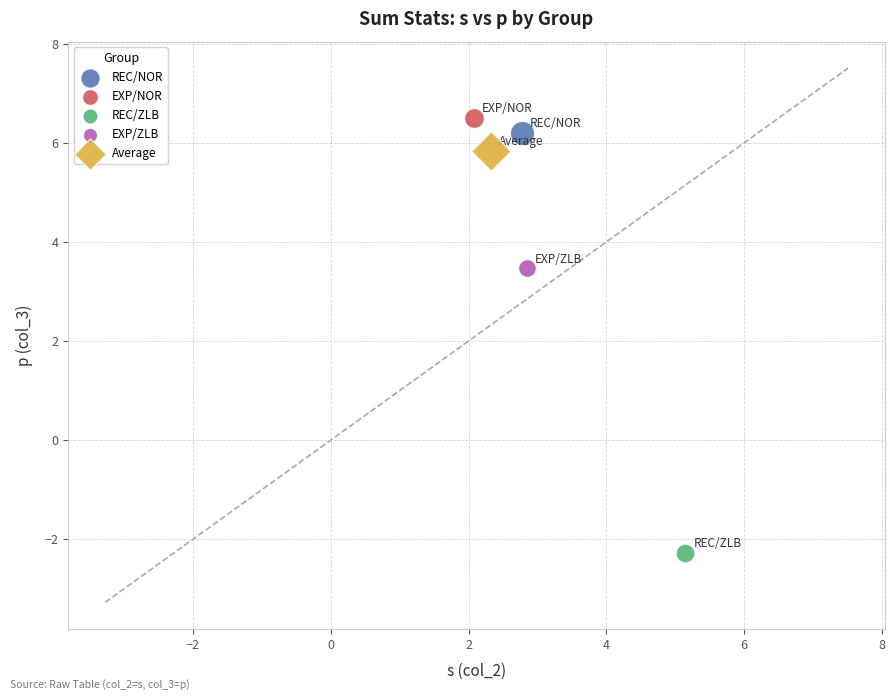

Which series reaches the minimum Y coordinate?

REC/ZLB